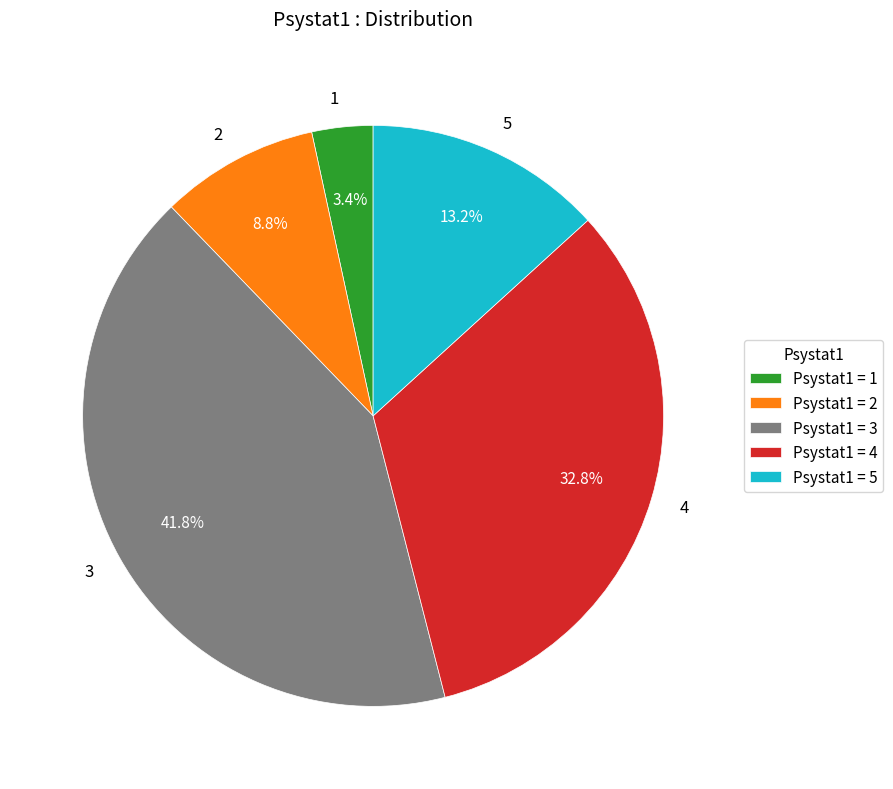

Rank the categories by value from lowest to highest.

1, 2, 5, 4, 3